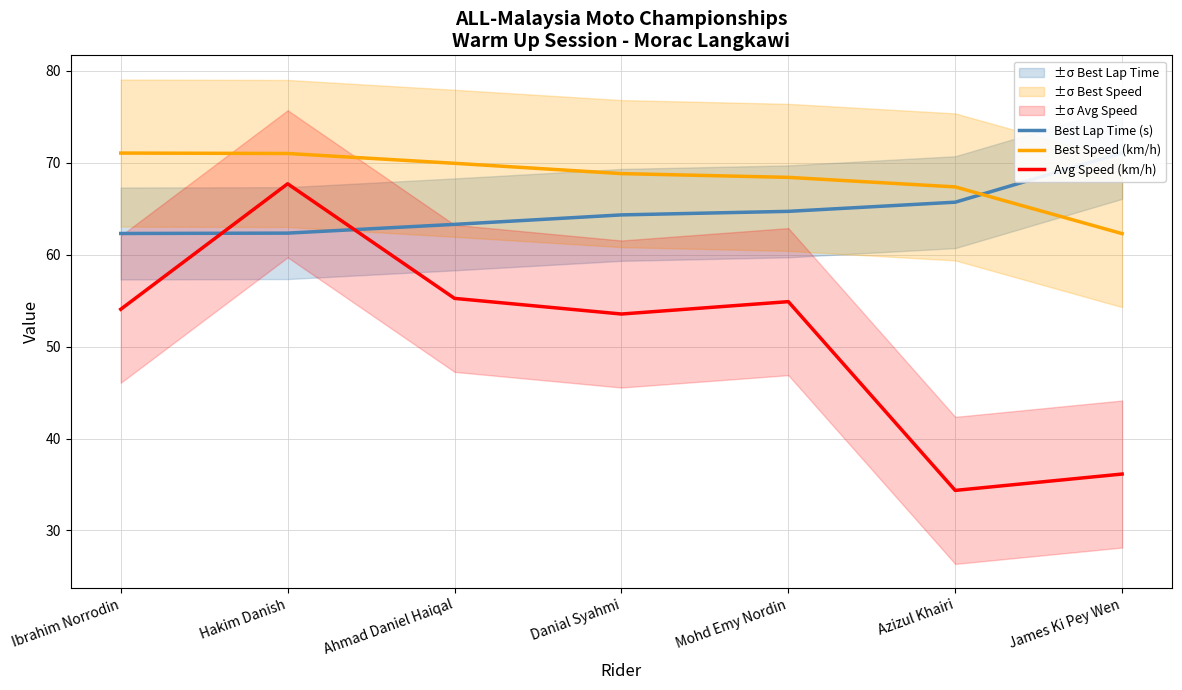

Does the chart have visible grid lines?

Yes